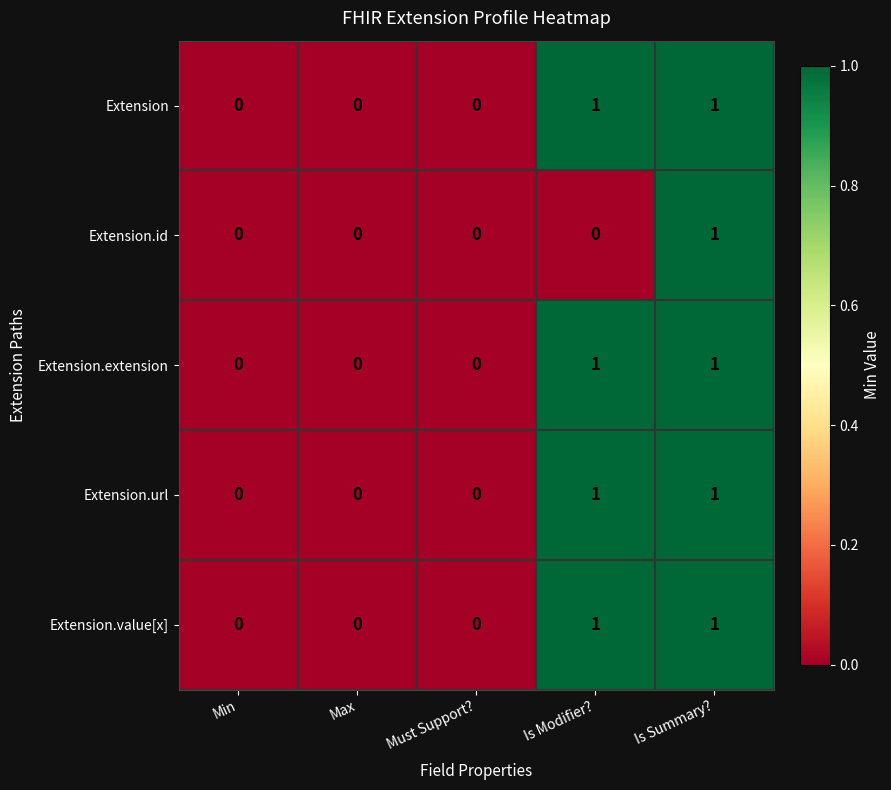

What is the maximum value shown in the chart?

1